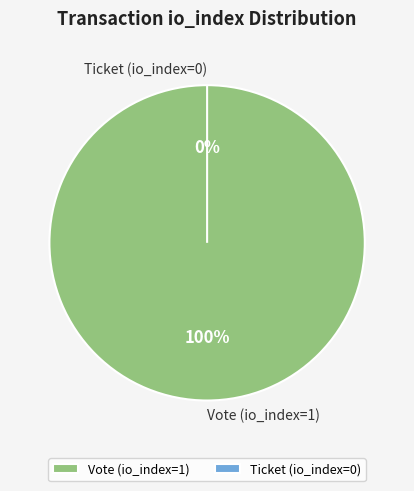

To the nearest percent, what is the average slice percentage?

50%